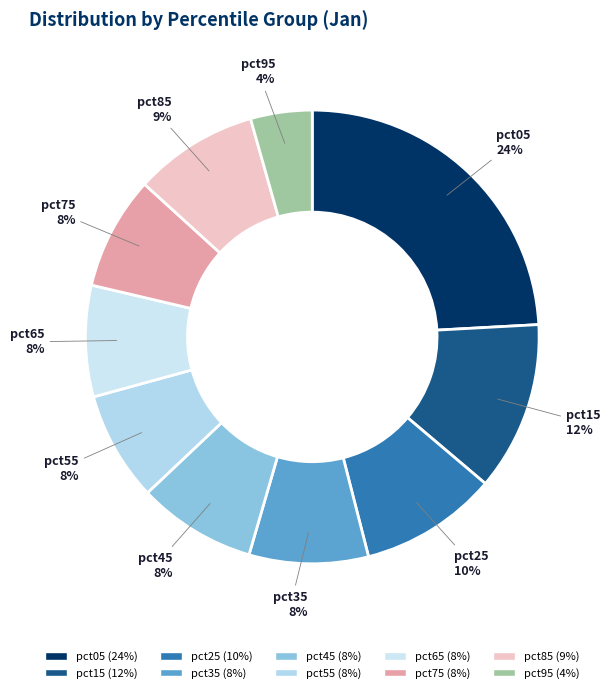

Between pct95 and pct85, which is larger?

pct85